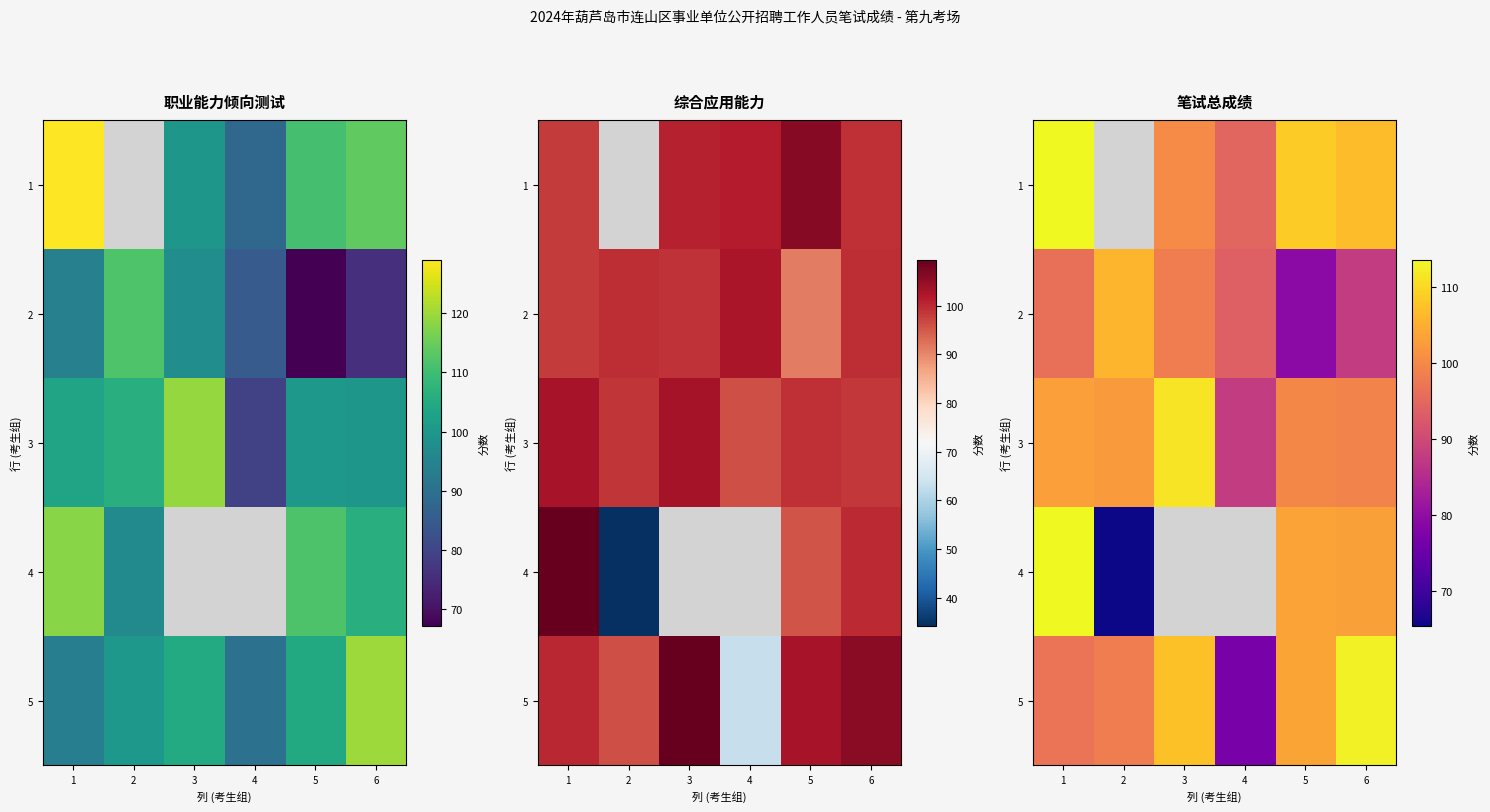

What is the difference between the highest and lowest values at 4?

17.8